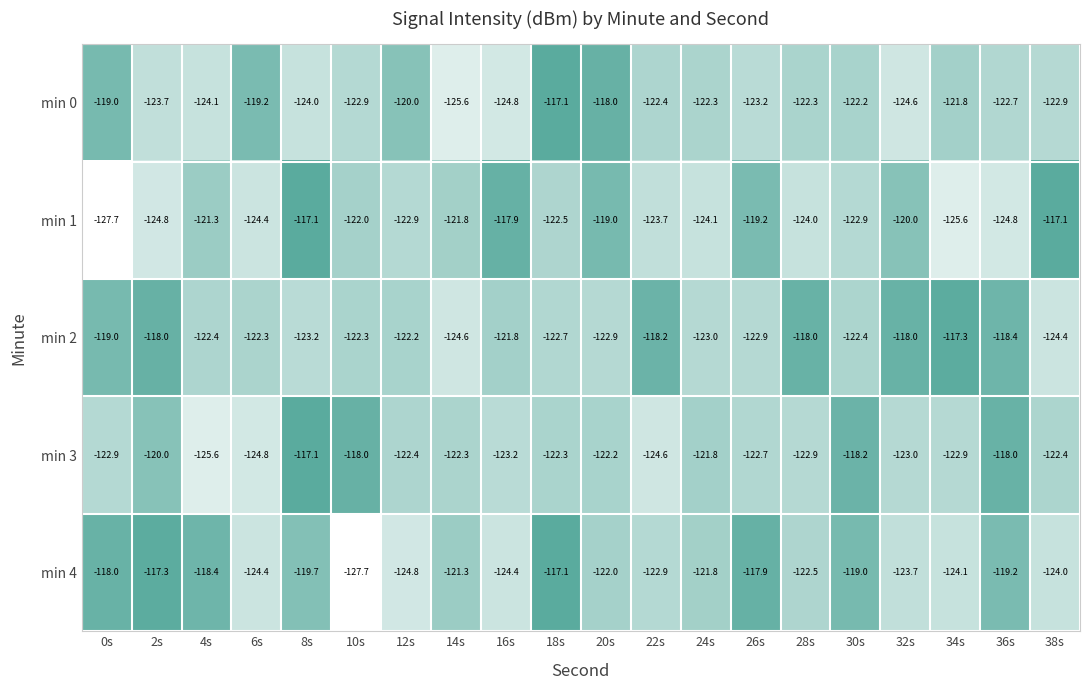

The value of min 0 at 4s is -124.1. True or false?

True